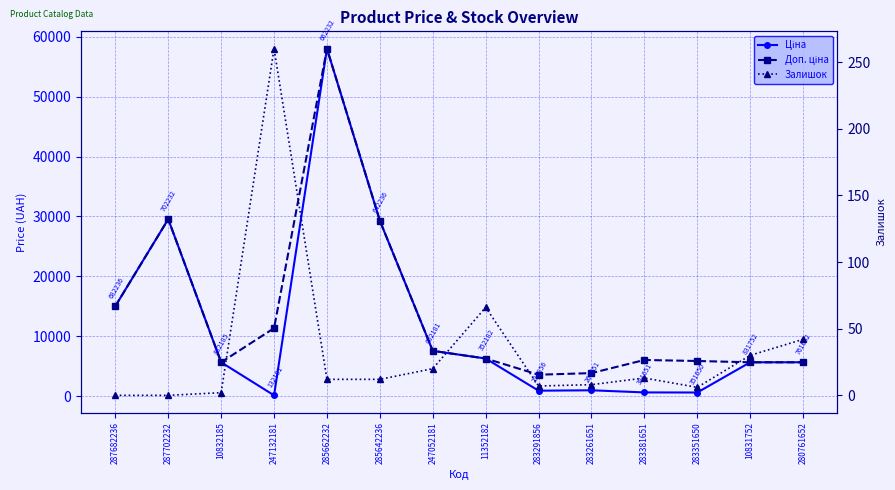

How many distinct data groups are displayed?

3